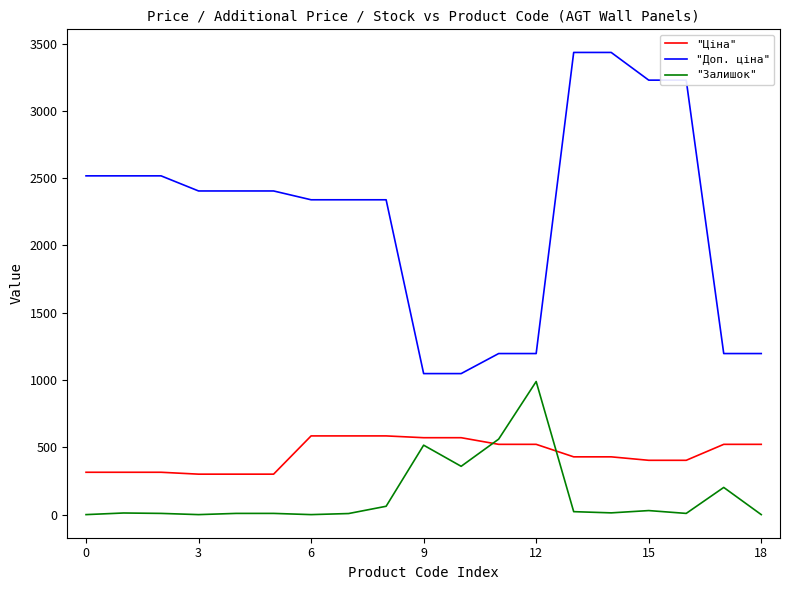

What is the difference between the maximum and minimum values in the "Залишок" series?

989.0